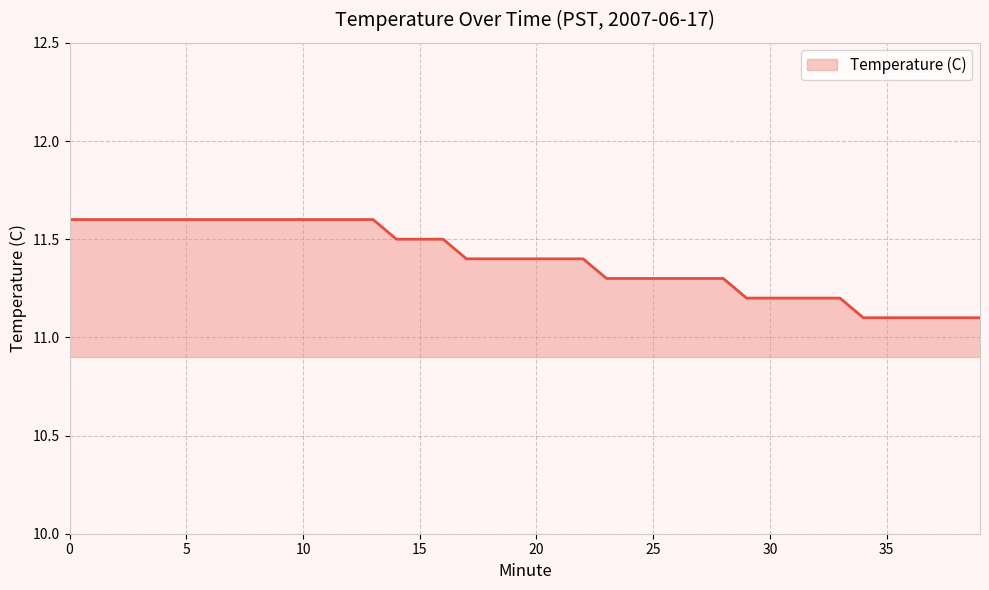

What is the maximum value shown in the chart?

11.6